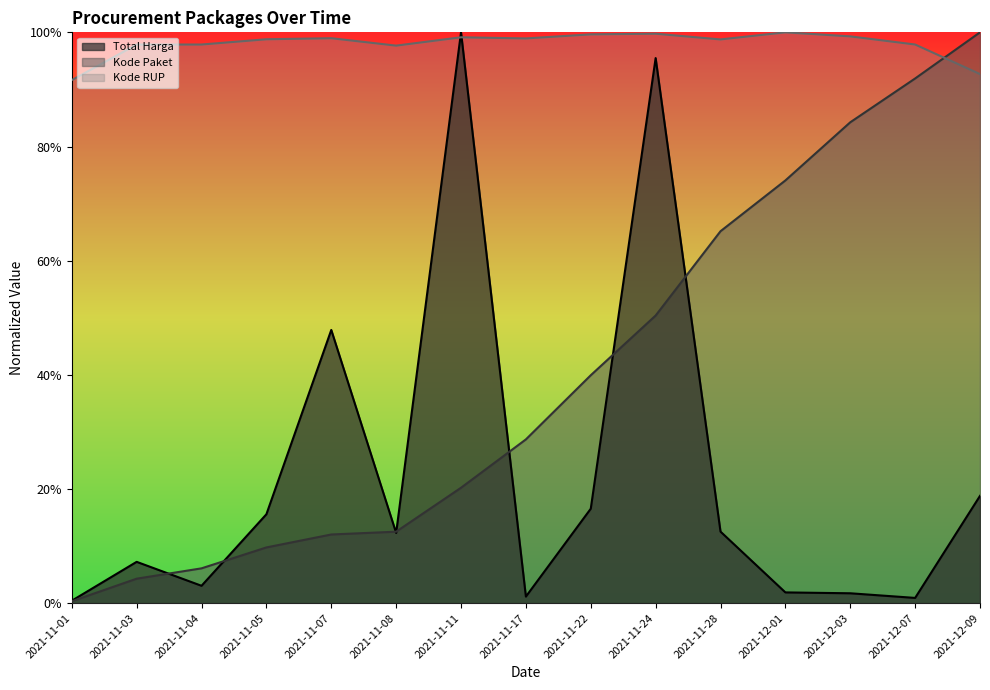

Does the chart display data point markers on the line(s)?

No